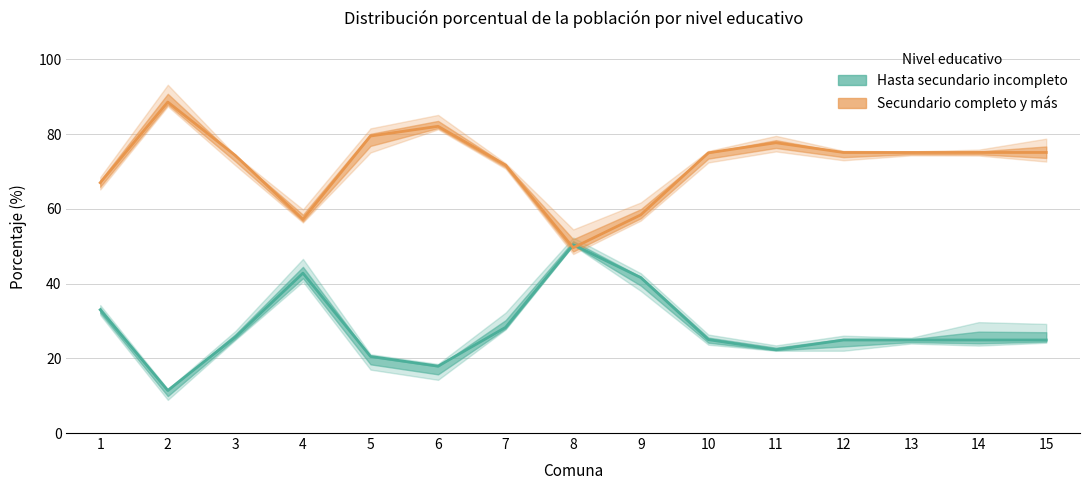

True or false: Secundario completo y más has more than 1 points higher than both neighbors.

True